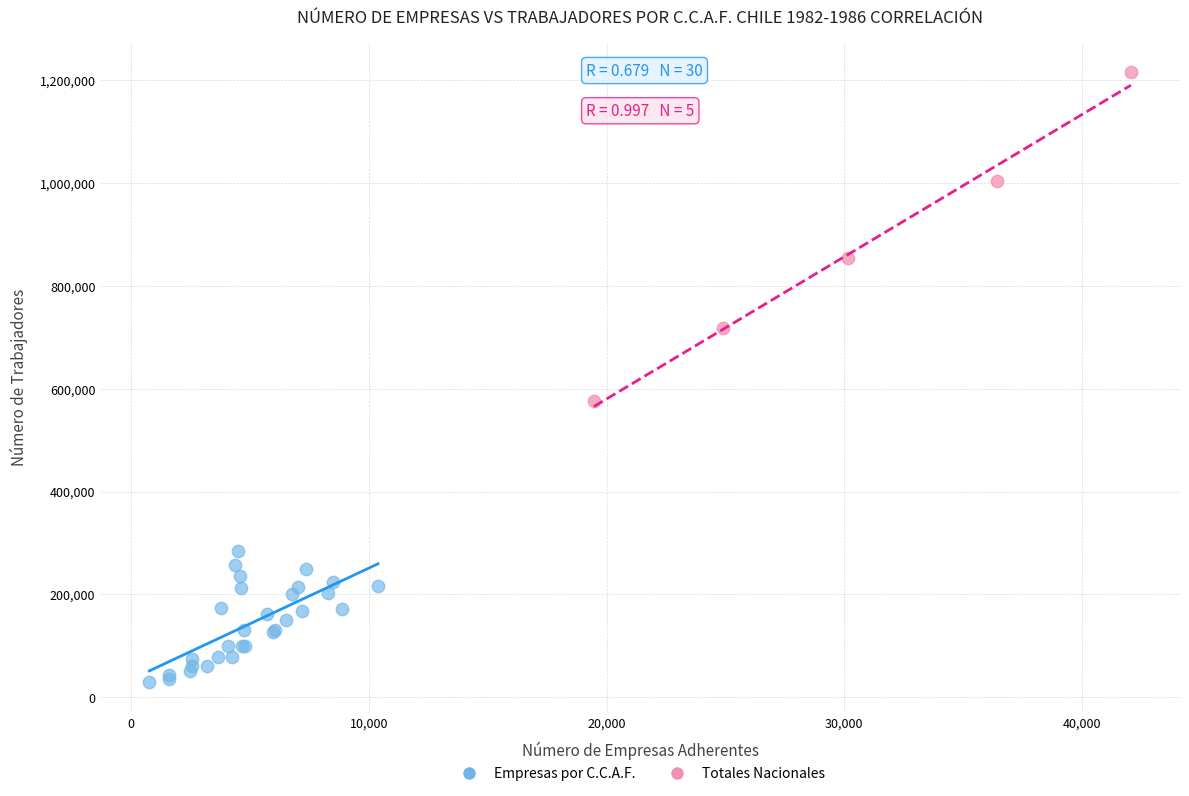

Which series has the widest spread of Y values?

Totales Nacionales